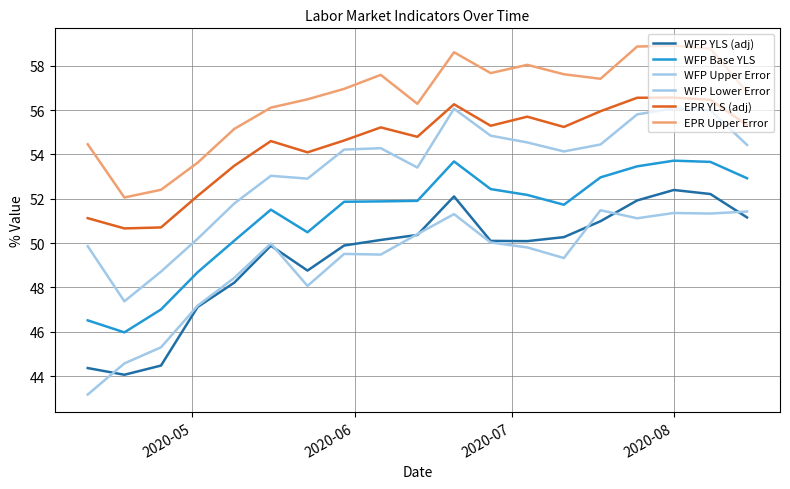

Is this an area chart (filled region under the line)?

No